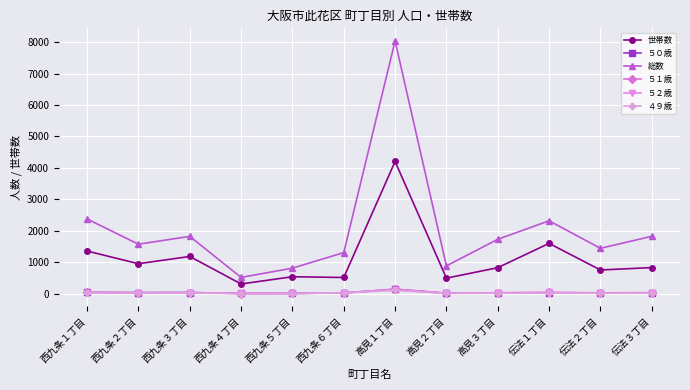

In ５０歳, how many points are higher than both neighbors (excluding endpoints)?

3